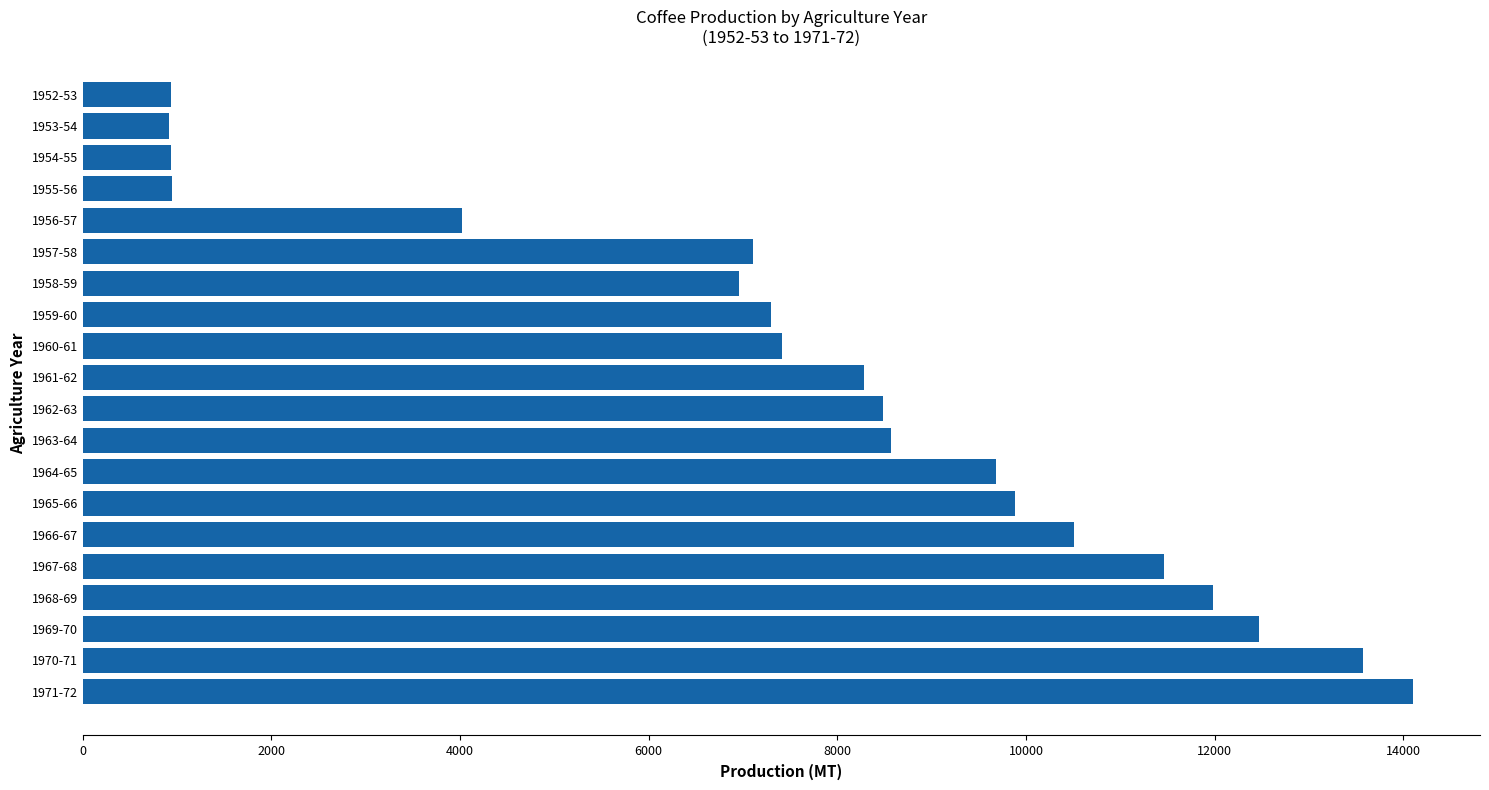

What is the average value?

7776